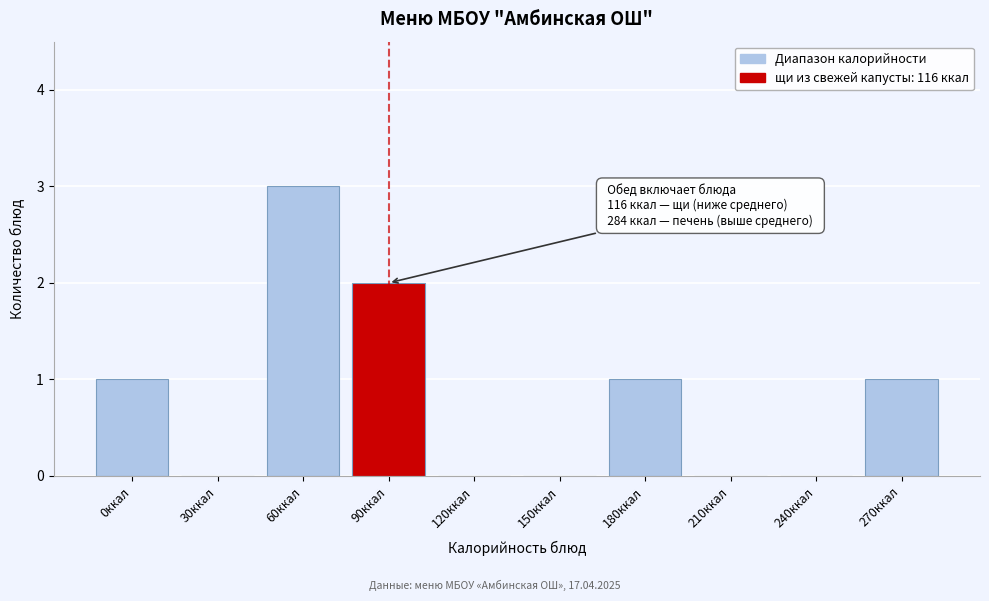

Reading left to right, what are all the values shown in this chart?

0ккал=1	30ккал=0	60ккал=3	90ккал=2	120ккал=0	150ккал=0	180ккал=1	210ккал=0	240ккал=0	270ккал=1